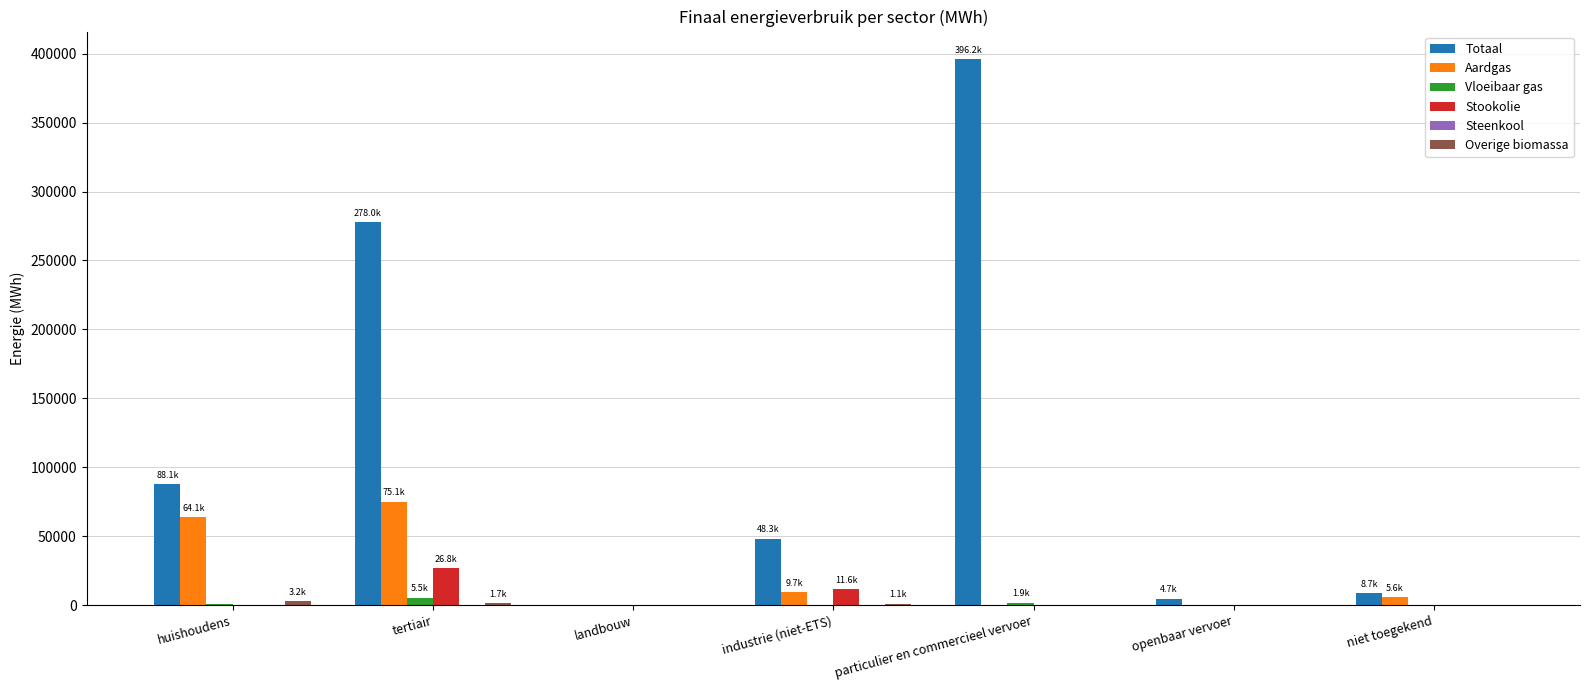

How many groups of bars are there?

7